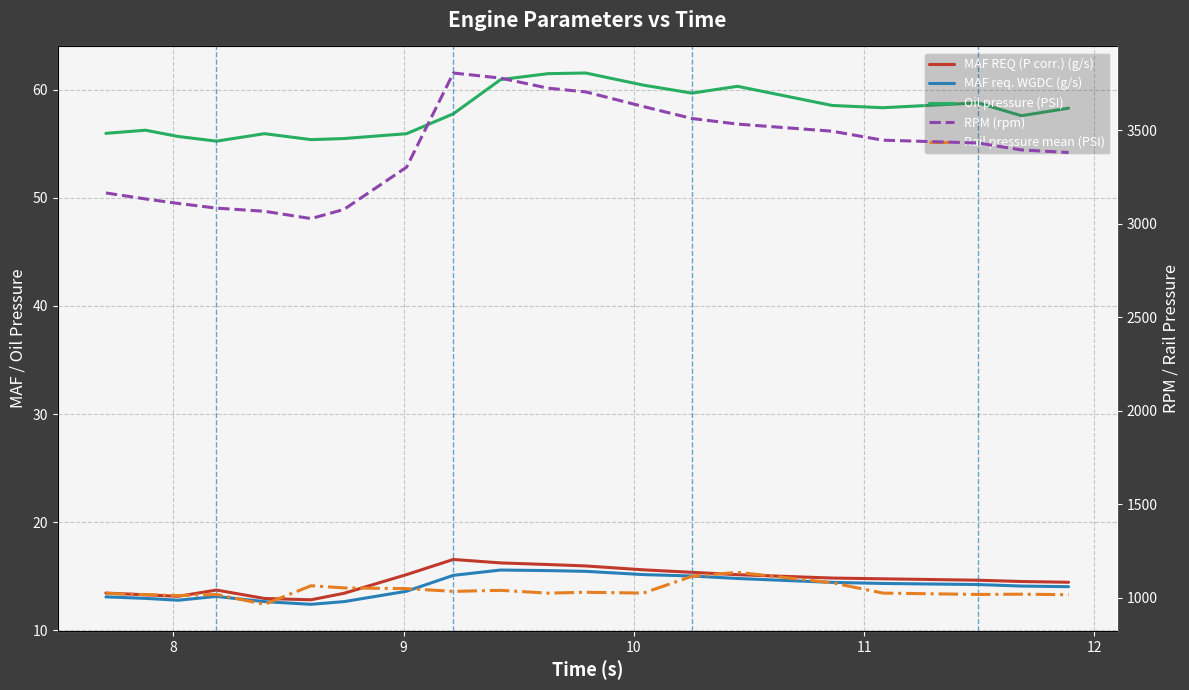

What are all the series names shown in the legend?

MAF REQ (P corr.) (g/s), MAF req. WGDC (g/s), Oil pressure (PSI), RPM (rpm), Rail pressure mean (PSI)